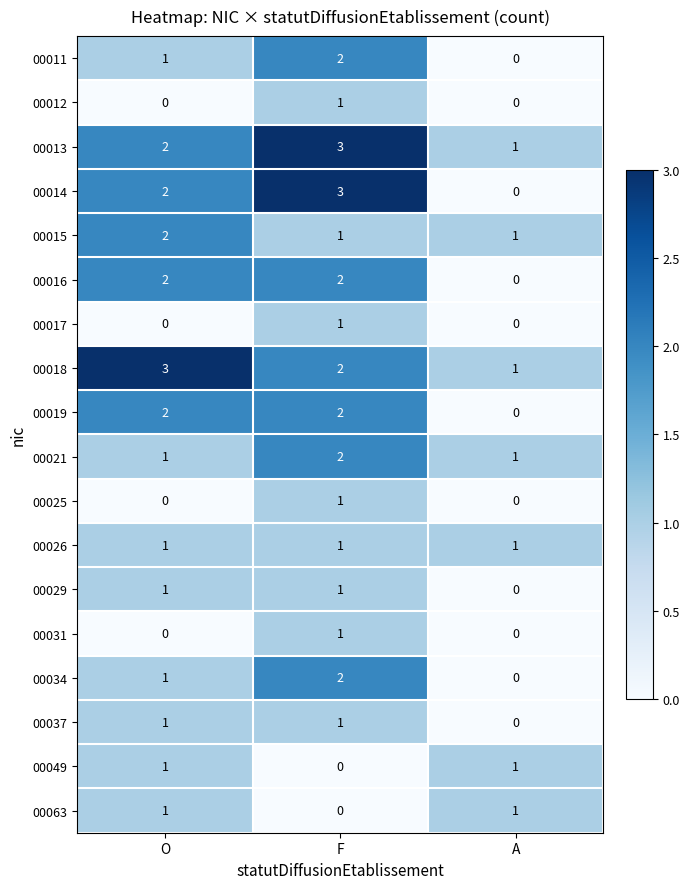

List the labels in order of 00013 value, largest first.

F, O, A